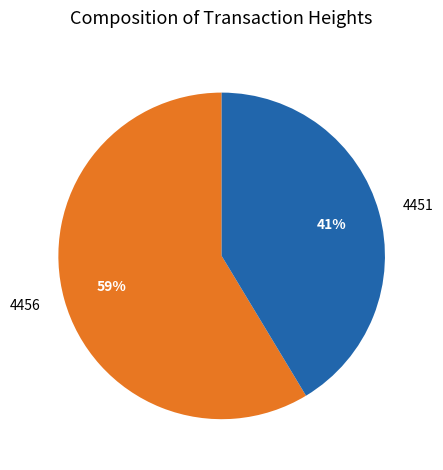

True or false: 4456 accounts for 59% of the total.

True